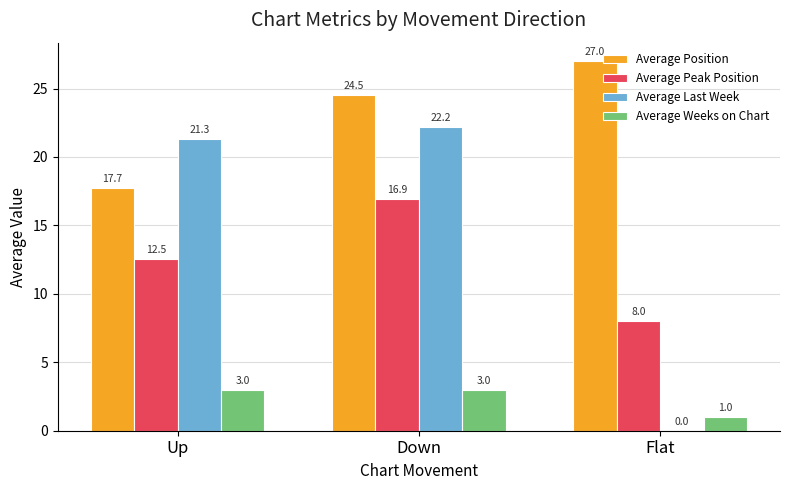

Is it true that Average Position equals 10.9 at Up?

False